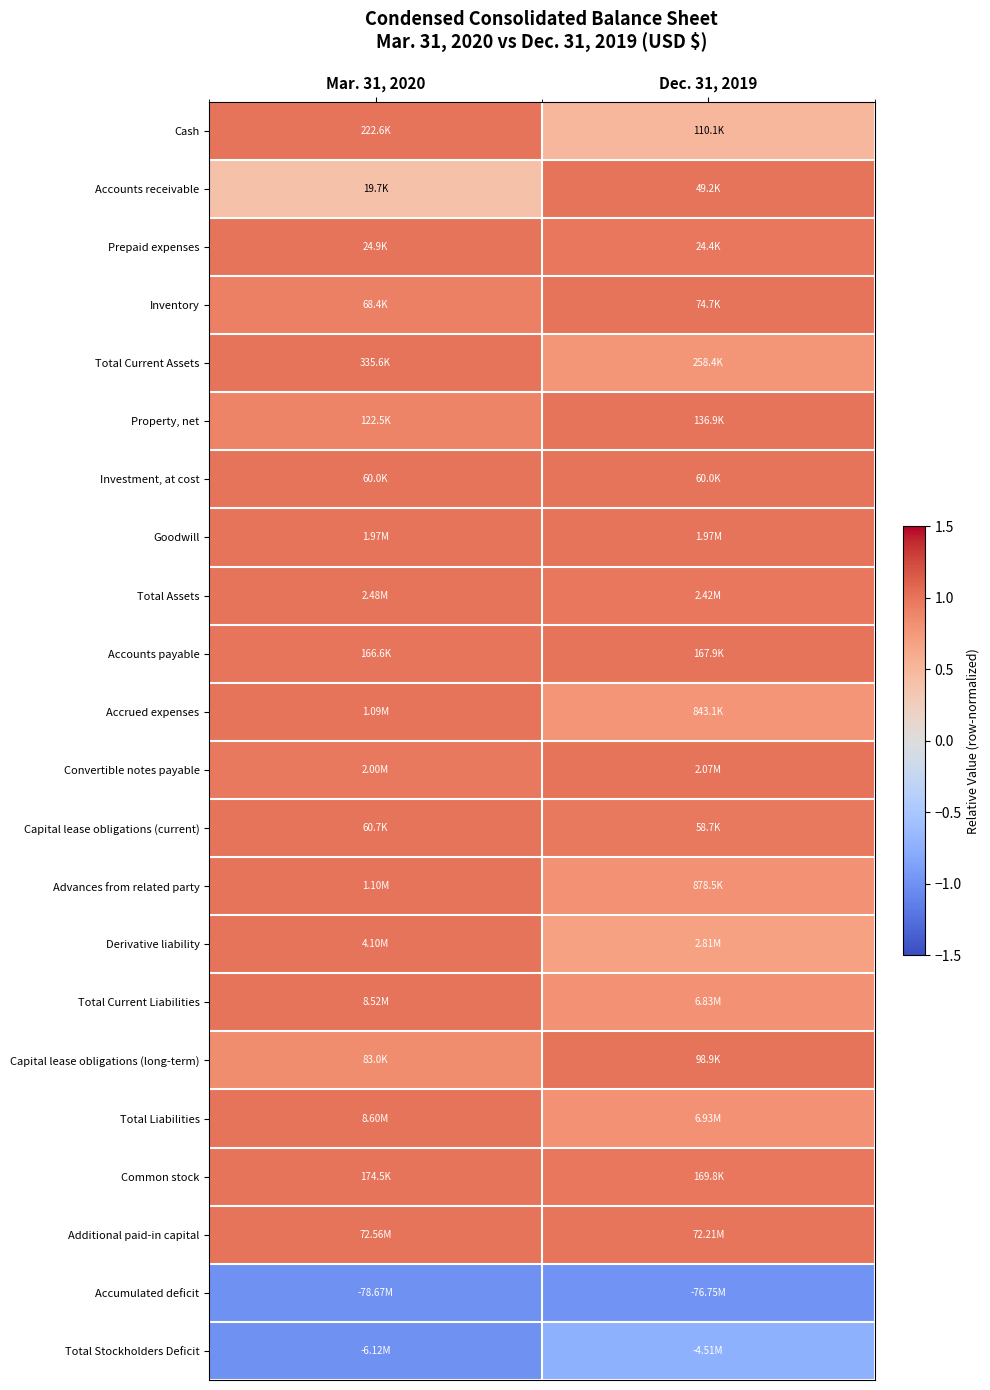

Reading left to right, what are all the values shown in this chart?

Cash: Mar. 31, 2020=1.0	Dec. 31, 2019=0.5
Accounts receivable: Mar. 31, 2020=0.4	Dec. 31, 2019=1.0
Prepaid expenses: Mar. 31, 2020=1.0	Dec. 31, 2019=1.0
Inventory: Mar. 31, 2020=0.9	Dec. 31, 2019=1.0
Total Current Assets: Mar. 31, 2020=1.0	Dec. 31, 2019=0.8
Property, net: Mar. 31, 2020=0.9	Dec. 31, 2019=1.0
Investment, at cost: Mar. 31, 2020=1.0	Dec. 31, 2019=1.0
Goodwill: Mar. 31, 2020=1.0	Dec. 31, 2019=1.0
Total Assets: Mar. 31, 2020=1.0	Dec. 31, 2019=1.0
Accounts payable: Mar. 31, 2020=1.0	Dec. 31, 2019=1.0
Accrued expenses: Mar. 31, 2020=1.0	Dec. 31, 2019=0.8
Convertible notes payable: Mar. 31, 2020=1.0	Dec. 31, 2019=1.0
Capital lease obligations (current): Mar. 31, 2020=1.0	Dec. 31, 2019=1.0
Advances from related party: Mar. 31, 2020=1.0	Dec. 31, 2019=0.8
Derivative liability: Mar. 31, 2020=1.0	Dec. 31, 2019=0.7
Total Current Liabilities: Mar. 31, 2020=1.0	Dec. 31, 2019=0.8
Capital lease obligations (long-term): Mar. 31, 2020=0.8	Dec. 31, 2019=1.0
Total Liabilities: Mar. 31, 2020=1.0	Dec. 31, 2019=0.8
Common stock: Mar. 31, 2020=1.0	Dec. 31, 2019=1.0
Additional paid-in capital: Mar. 31, 2020=1.0	Dec. 31, 2019=1.0
Accumulated deficit: Mar. 31, 2020=-1.0	Dec. 31, 2019=-1.0
Total Stockholders Deficit: Mar. 31, 2020=-1.0	Dec. 31, 2019=-0.7